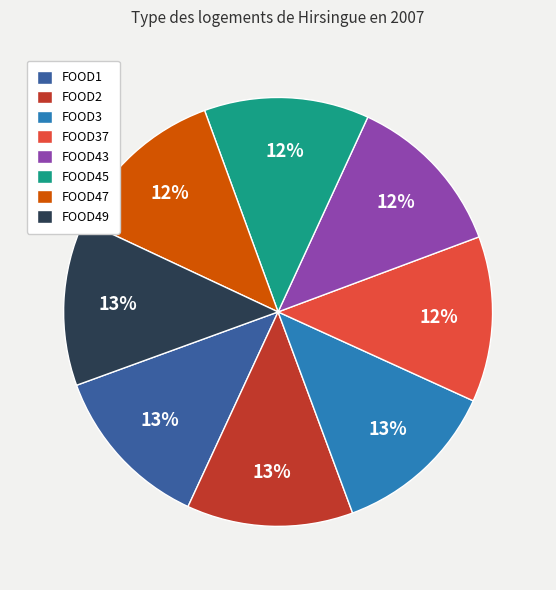

Is there a majority slice in this chart?

No